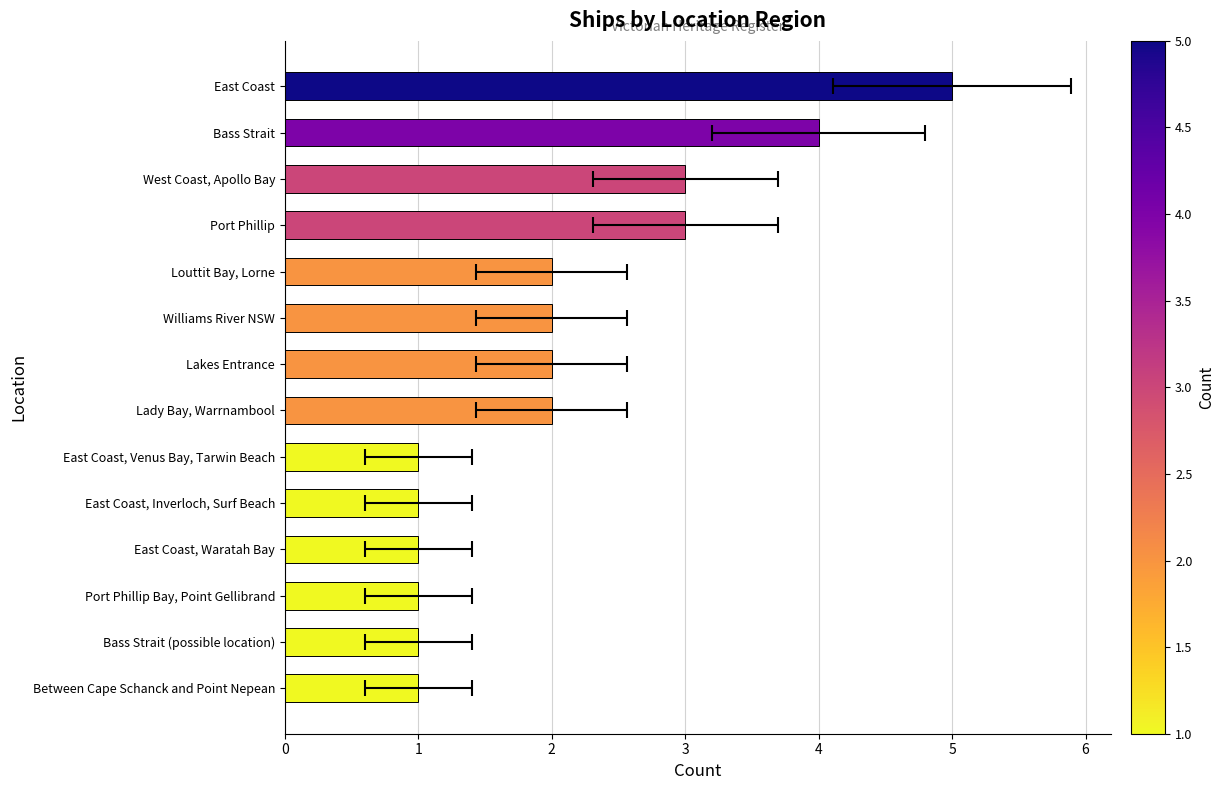

How many bars are there in total?

14